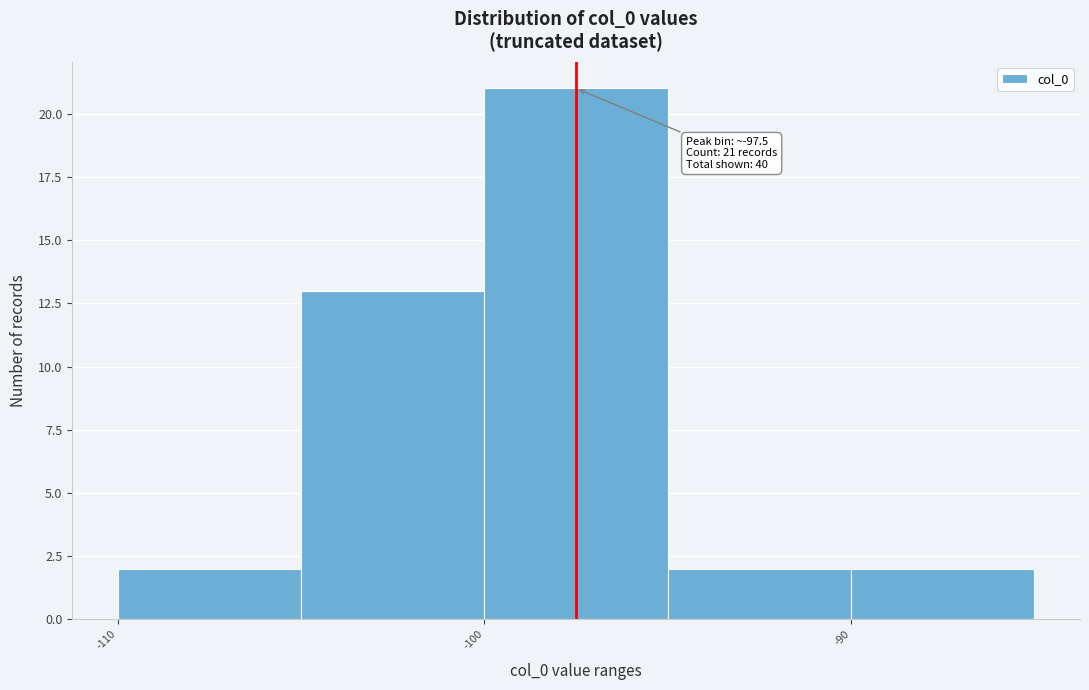

Which range on the x-axis has the tallest bar?

-100 to -95